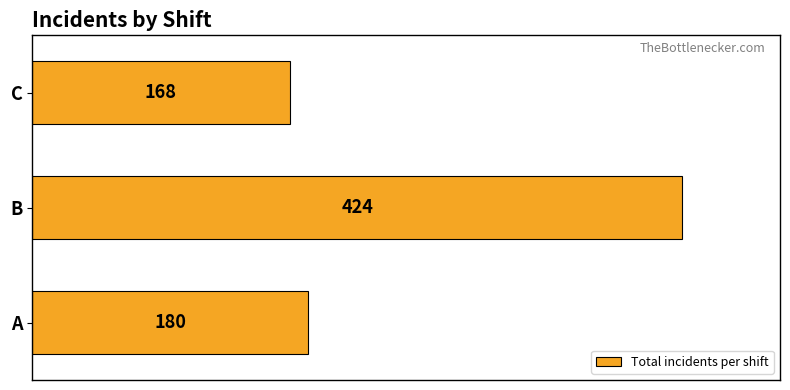

How many data points are less than 180?

1